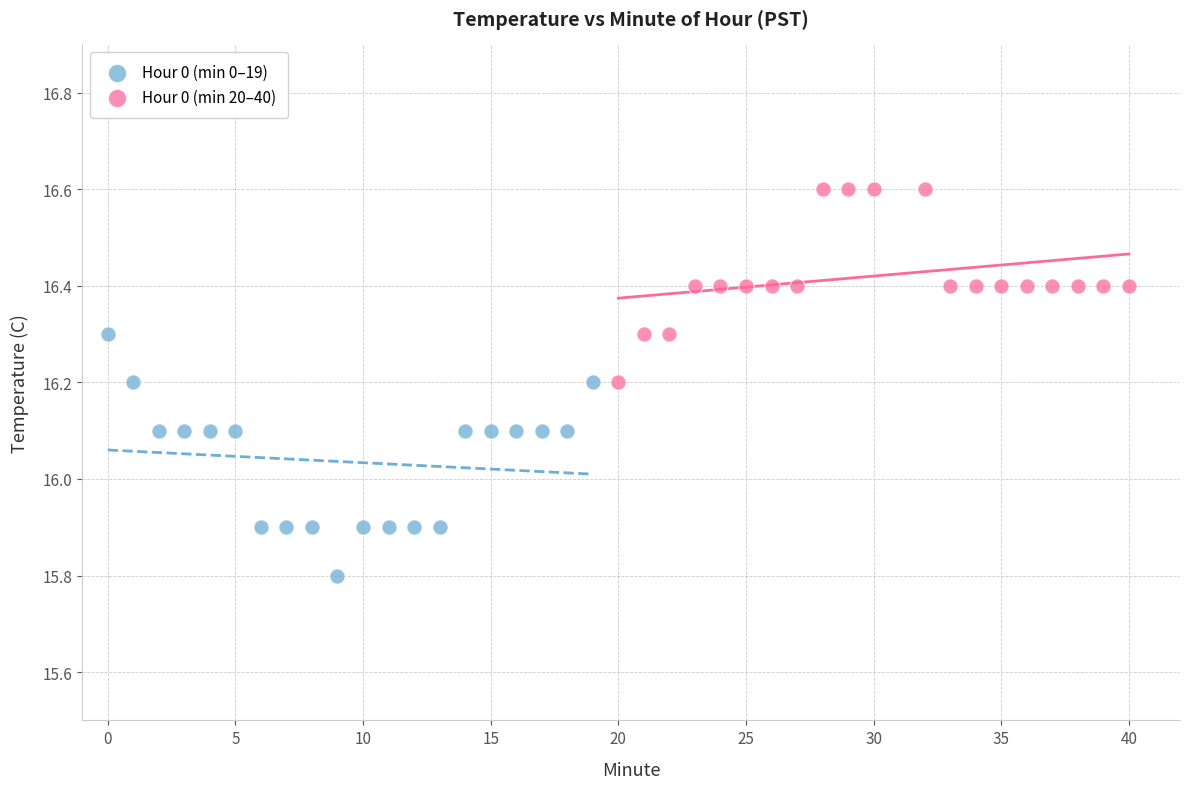

Which series contains the highest Y value?

Hour 0 (min 20–40)